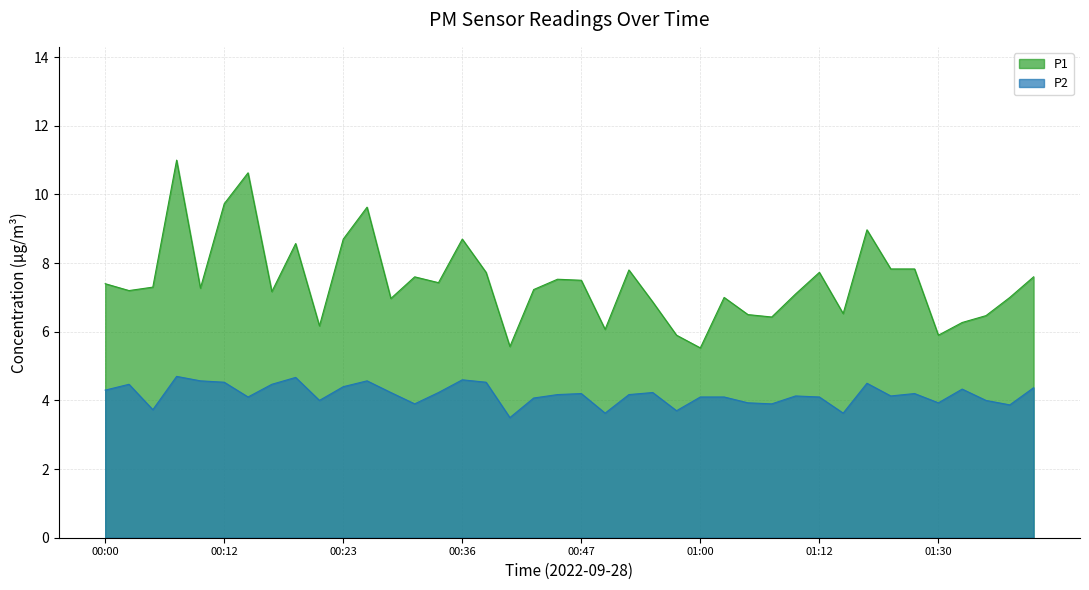

What are all the series names shown in the legend?

P1, P2